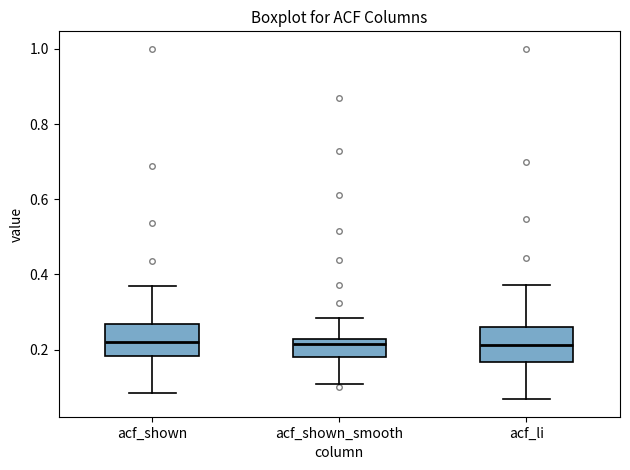

Where is the upper edge of the box for acf_shown_smooth on the y-axis? The values are not printed on the chart, so give them approximately, as read against the axis.

0.22